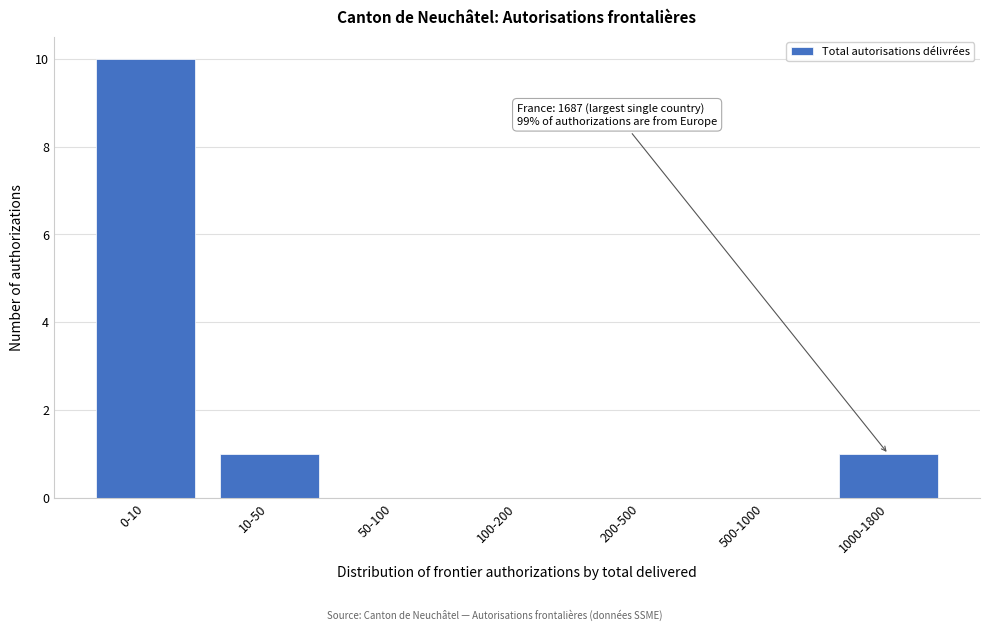

Reading right to left, transcribe all the data shown in this chart.

1000-1800=1	500-1000=0	200-500=0	100-200=0	50-100=0	10-50=1	0-10=10